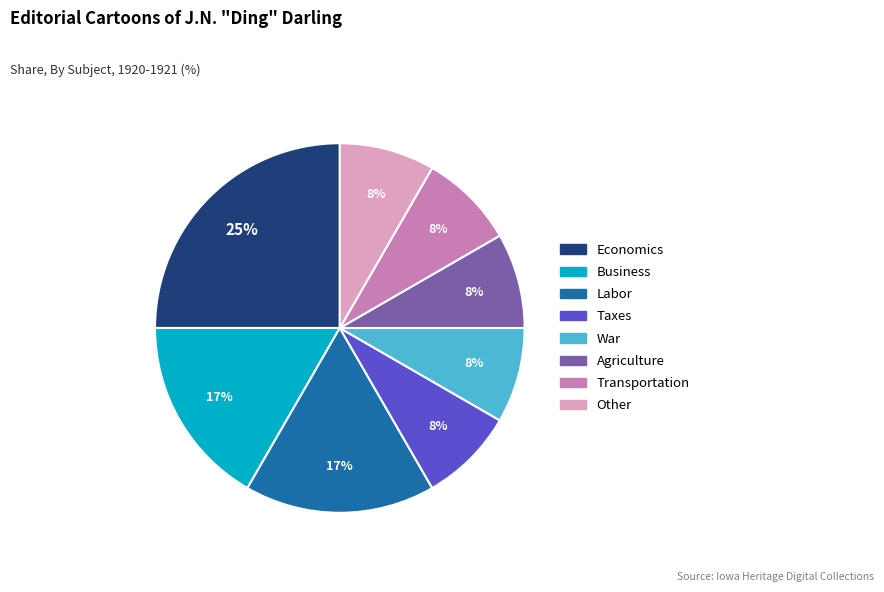

How many slices are in this pie chart?

8